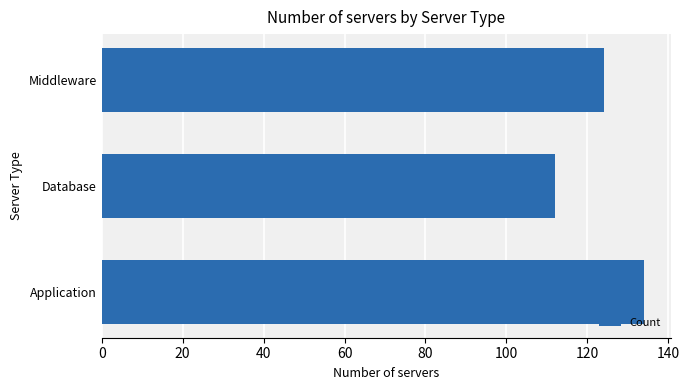

Rank the categories by value from highest to lowest.

Application, Middleware, Database